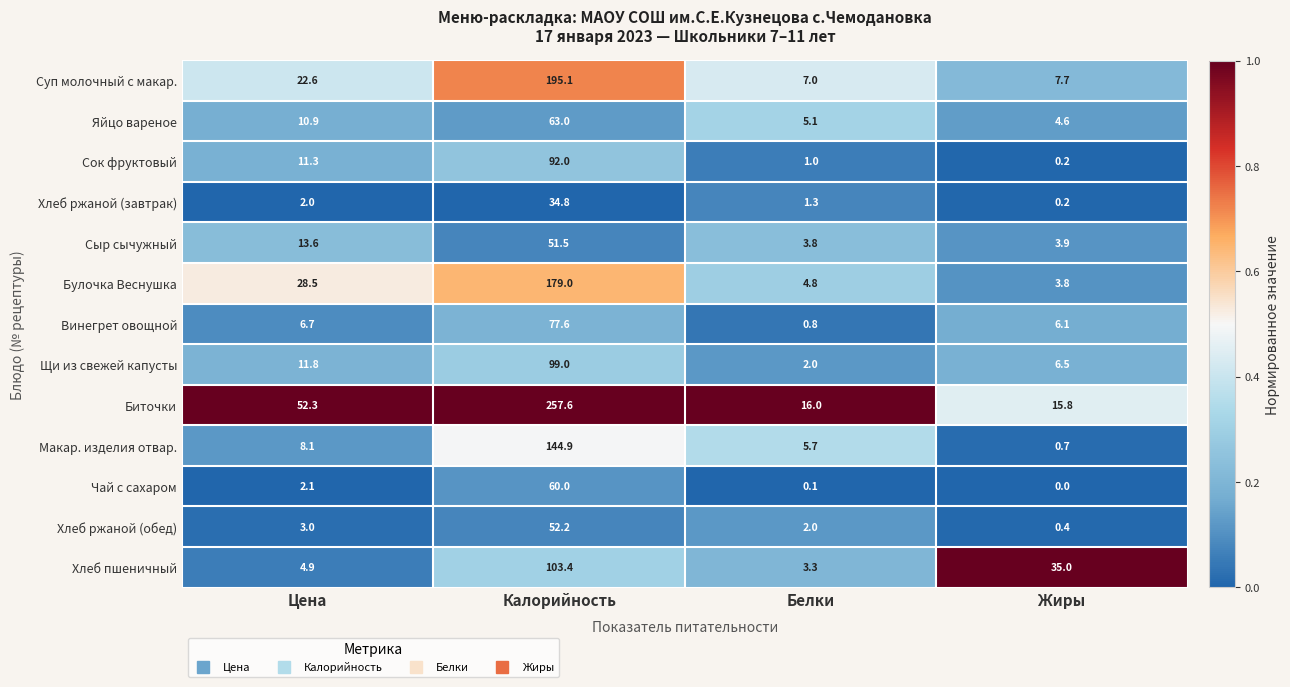

Which series has the widest spread of values?

Биточки